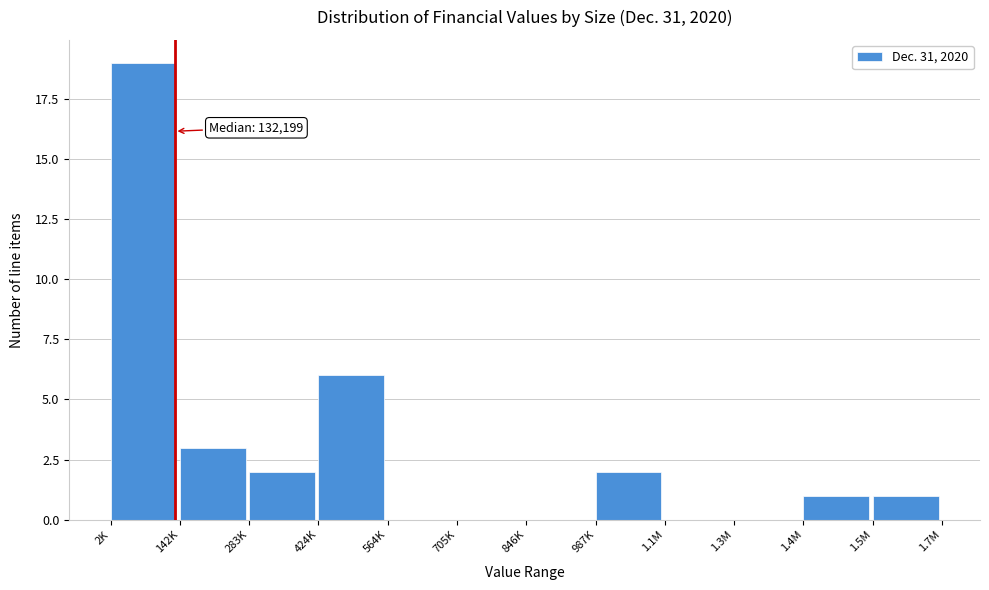

Reading left to right, list all the values displayed in this chart.

2K=19	142K=3	283K=2	424K=6	564K=0	705K=0	846K=0	987K=2	1.1M=0	1.3M=0	1.4M=1	1.5M=1